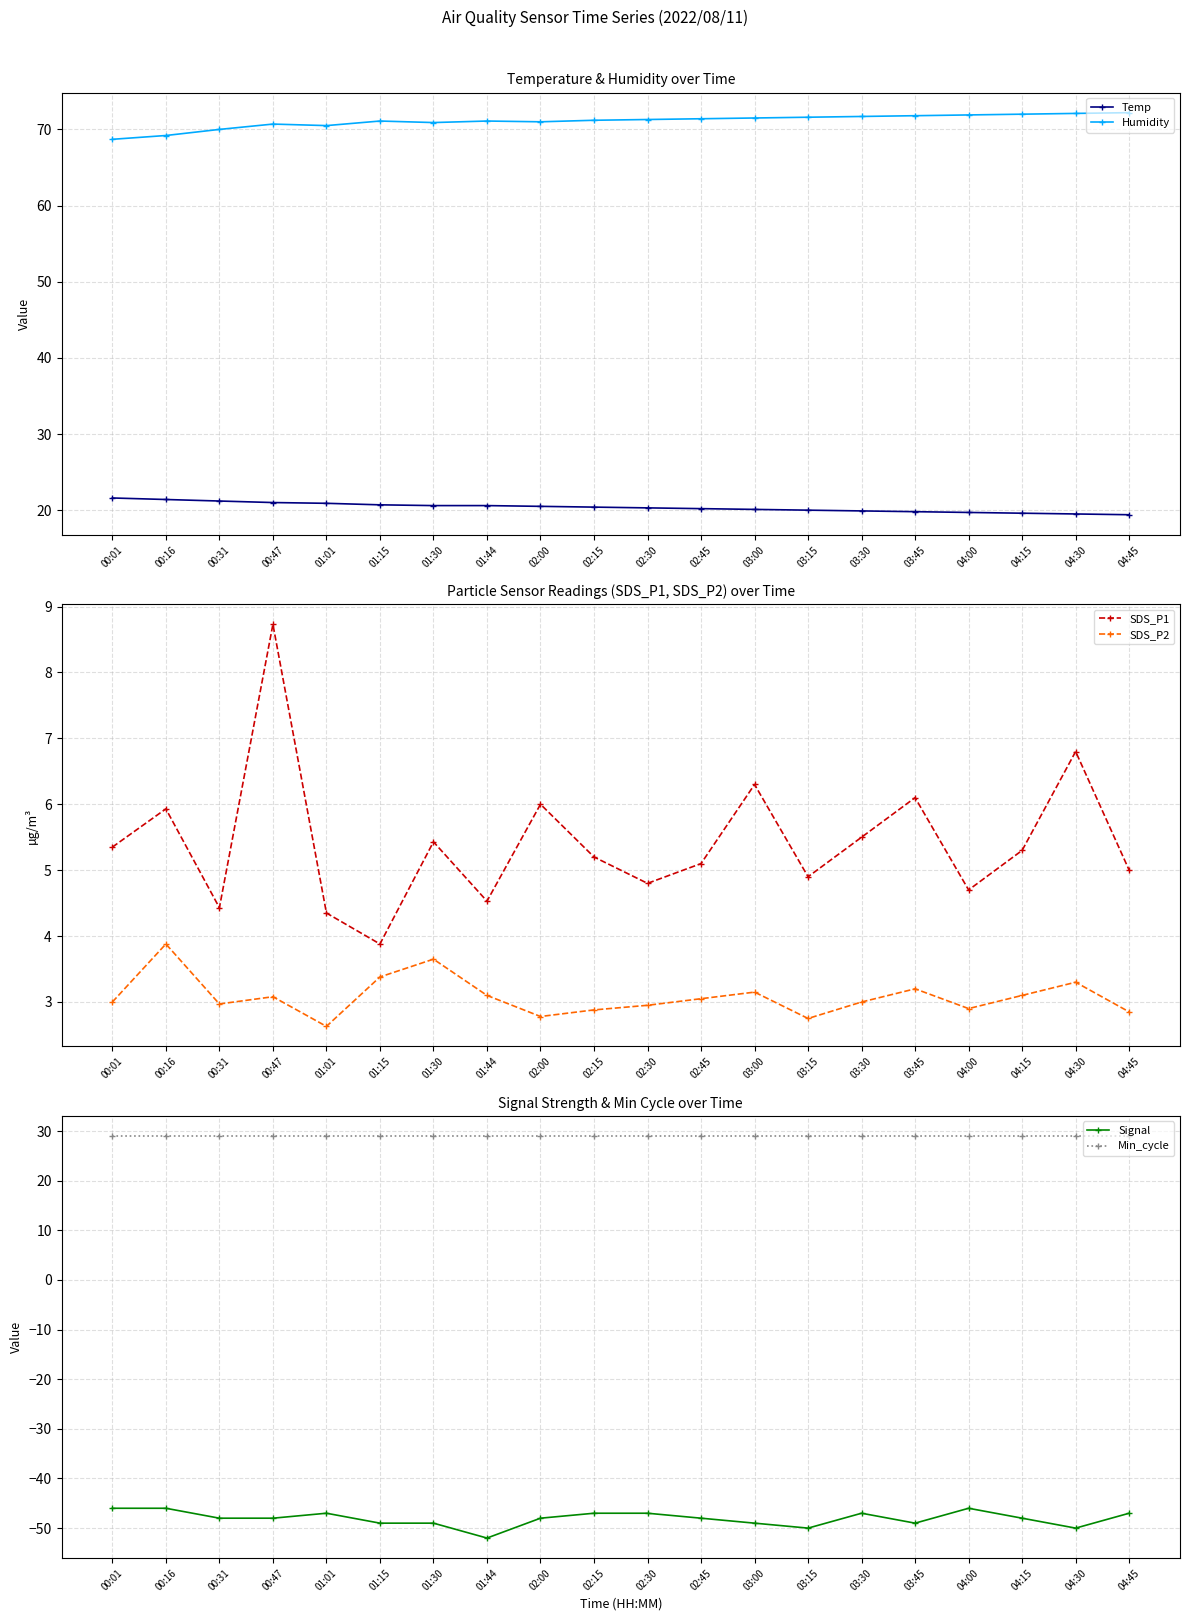

Where is the first local maximum for Signal?

01:01